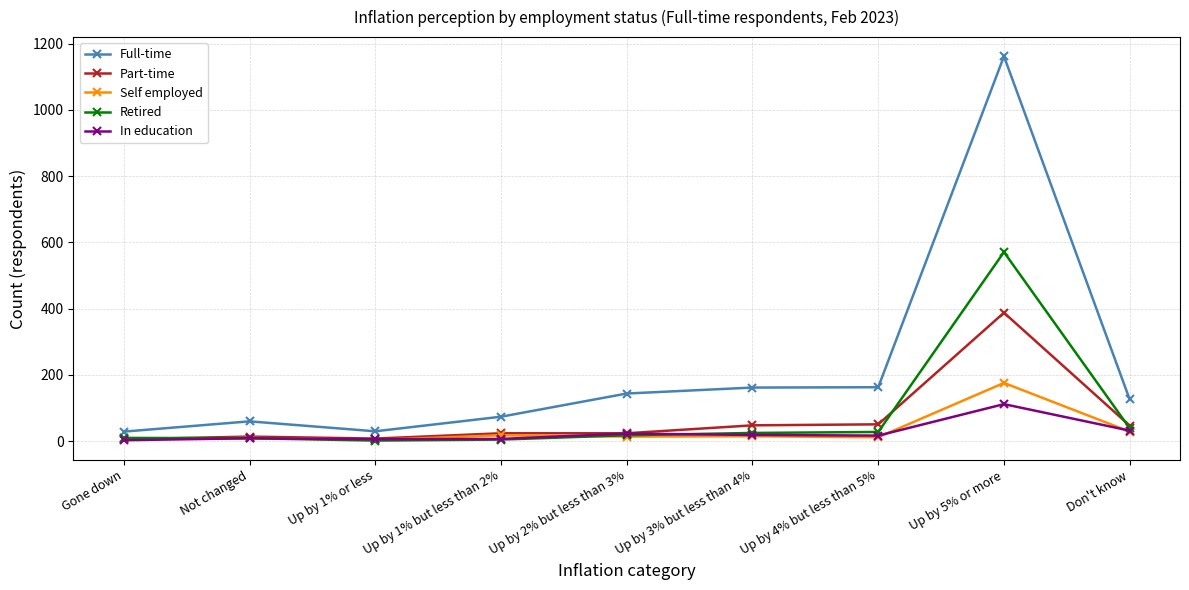

What is the label of the 6th point from the left?

Up by 3% but less than 4%